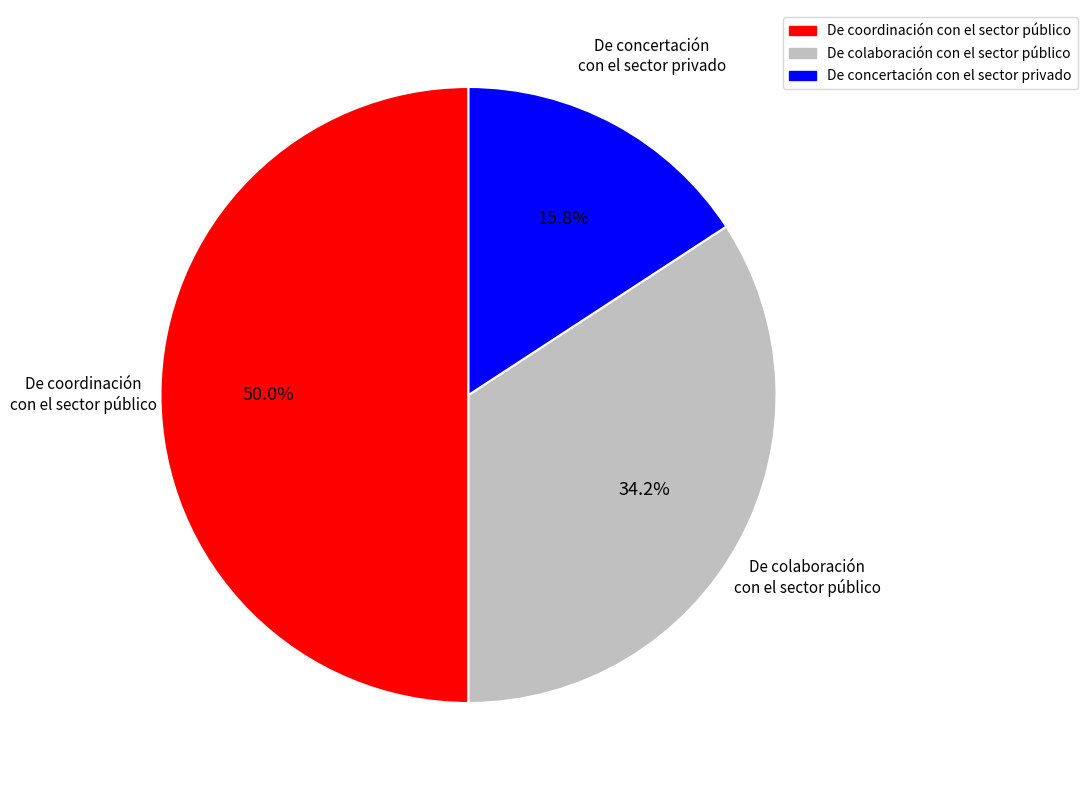

True or false: De concertación con el sector privado accounts for 4% of the total.

False